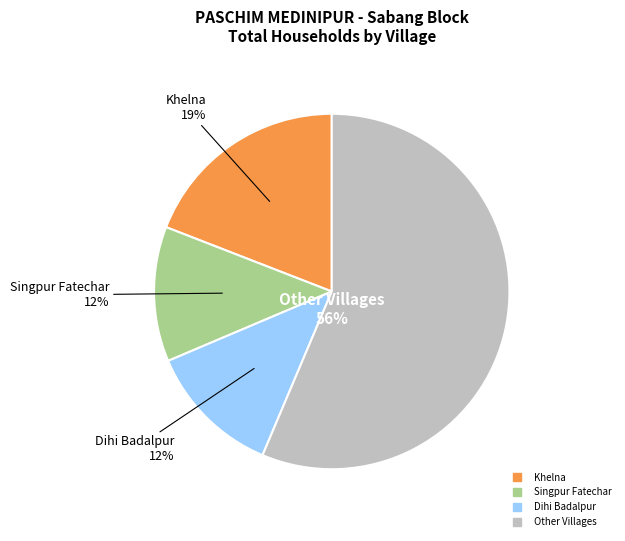

To the nearest percent, what is the average slice percentage?

25%